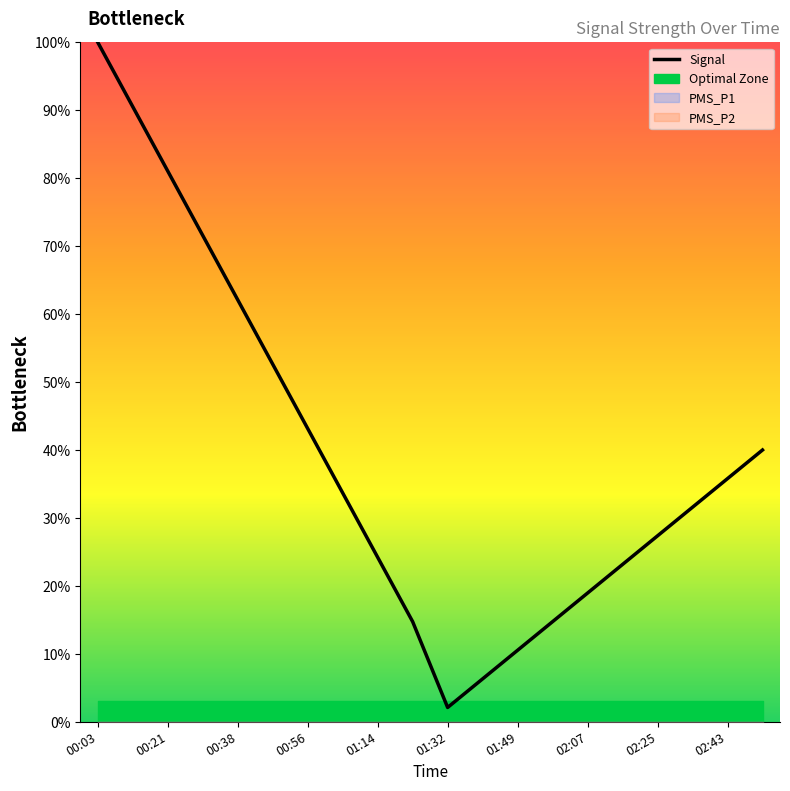

What is the sum of all values?

784.2